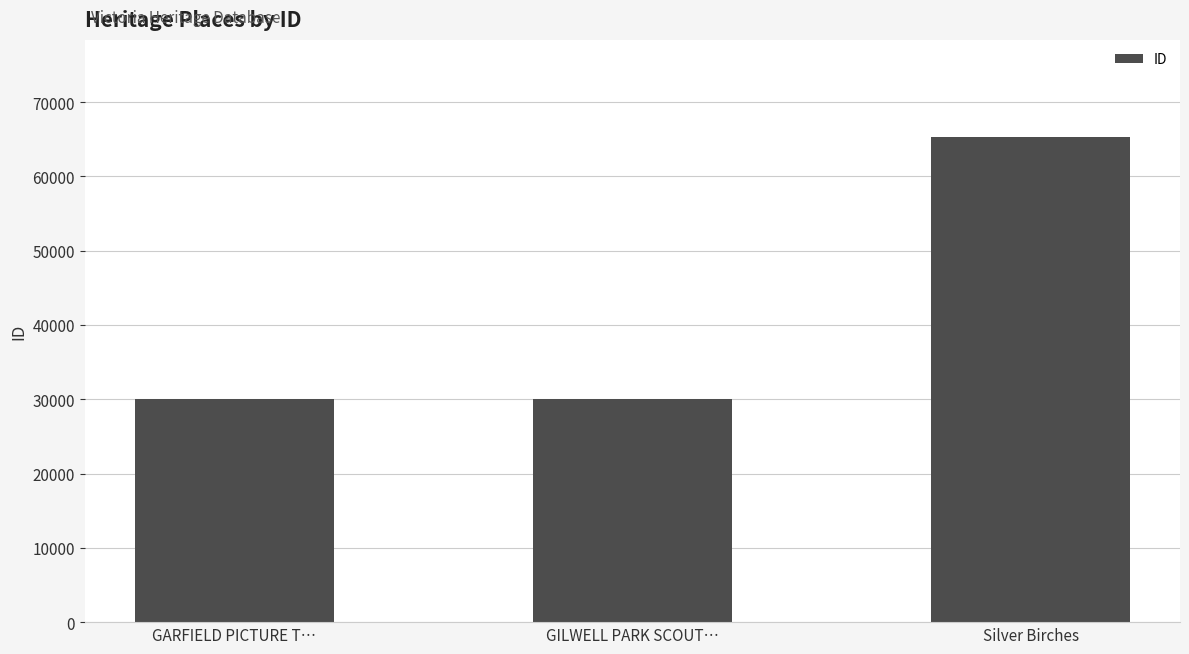

The value at GARFIELD PICTURE T… is 30018. True or false?

True